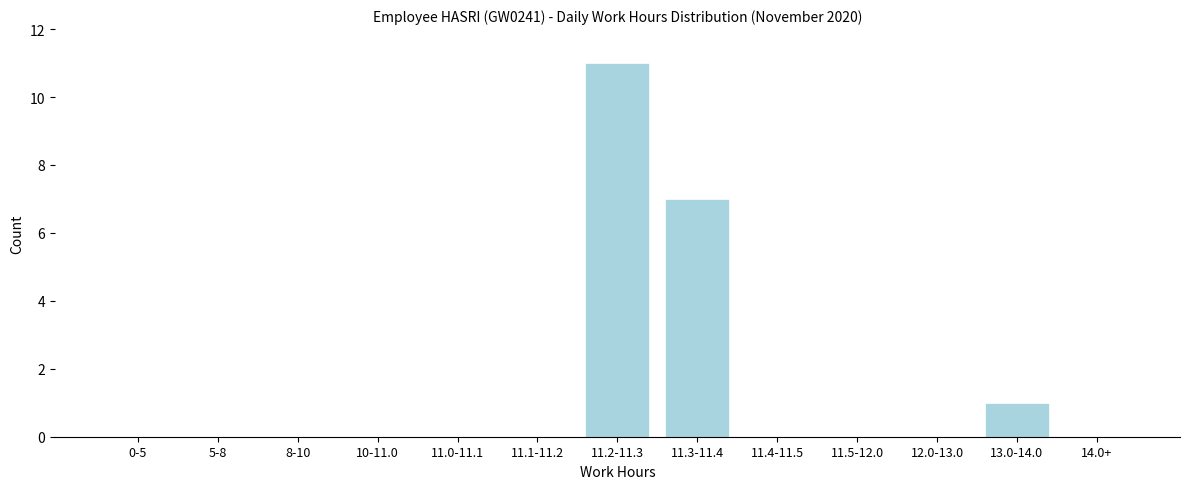

Reading right to left, list all the values displayed in this chart.

14.0+=0	13.0-14.0=1	12.0-13.0=0	11.5-12.0=0	11.4-11.5=0	11.3-11.4=7	11.2-11.3=11	11.1-11.2=0	11.0-11.1=0	10-11.0=0	8-10=0	5-8=0	0-5=0